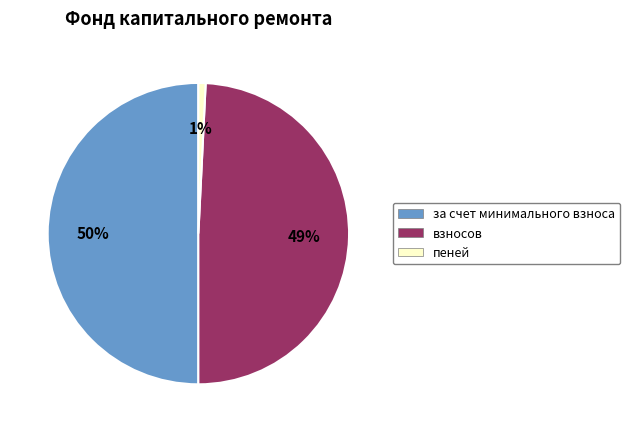

What is the smallest slice in the pie chart?

пеней